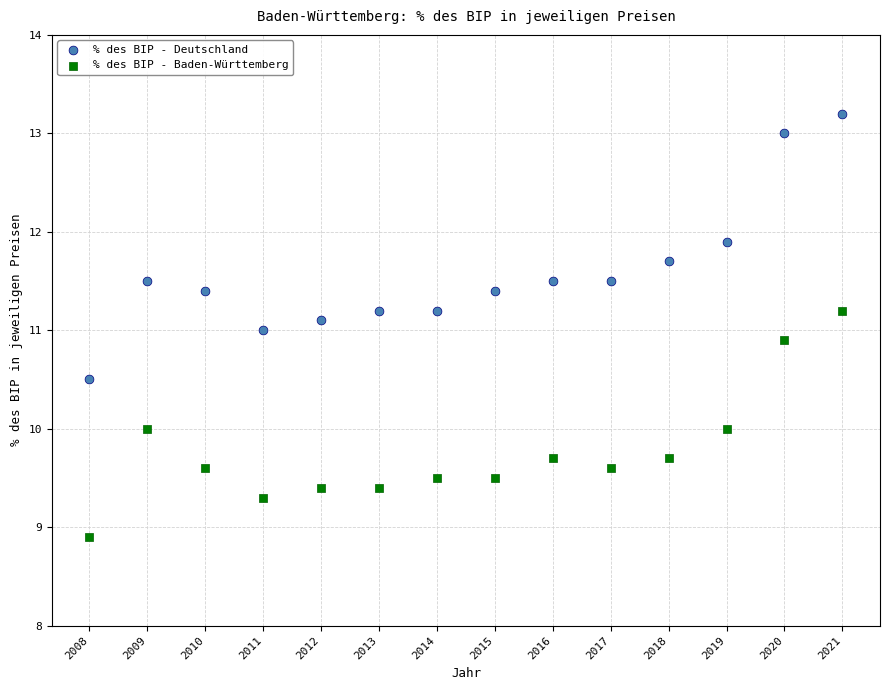

What are all the series names shown in the legend?

% des BIP - Deutschland, % des BIP - Baden-Württemberg